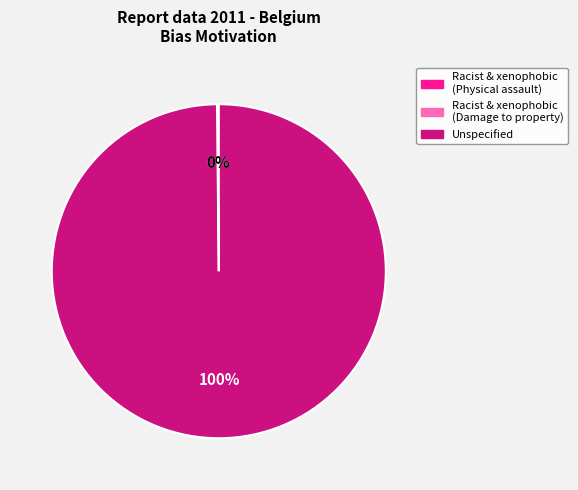

Is there a majority slice in this chart?

Yes